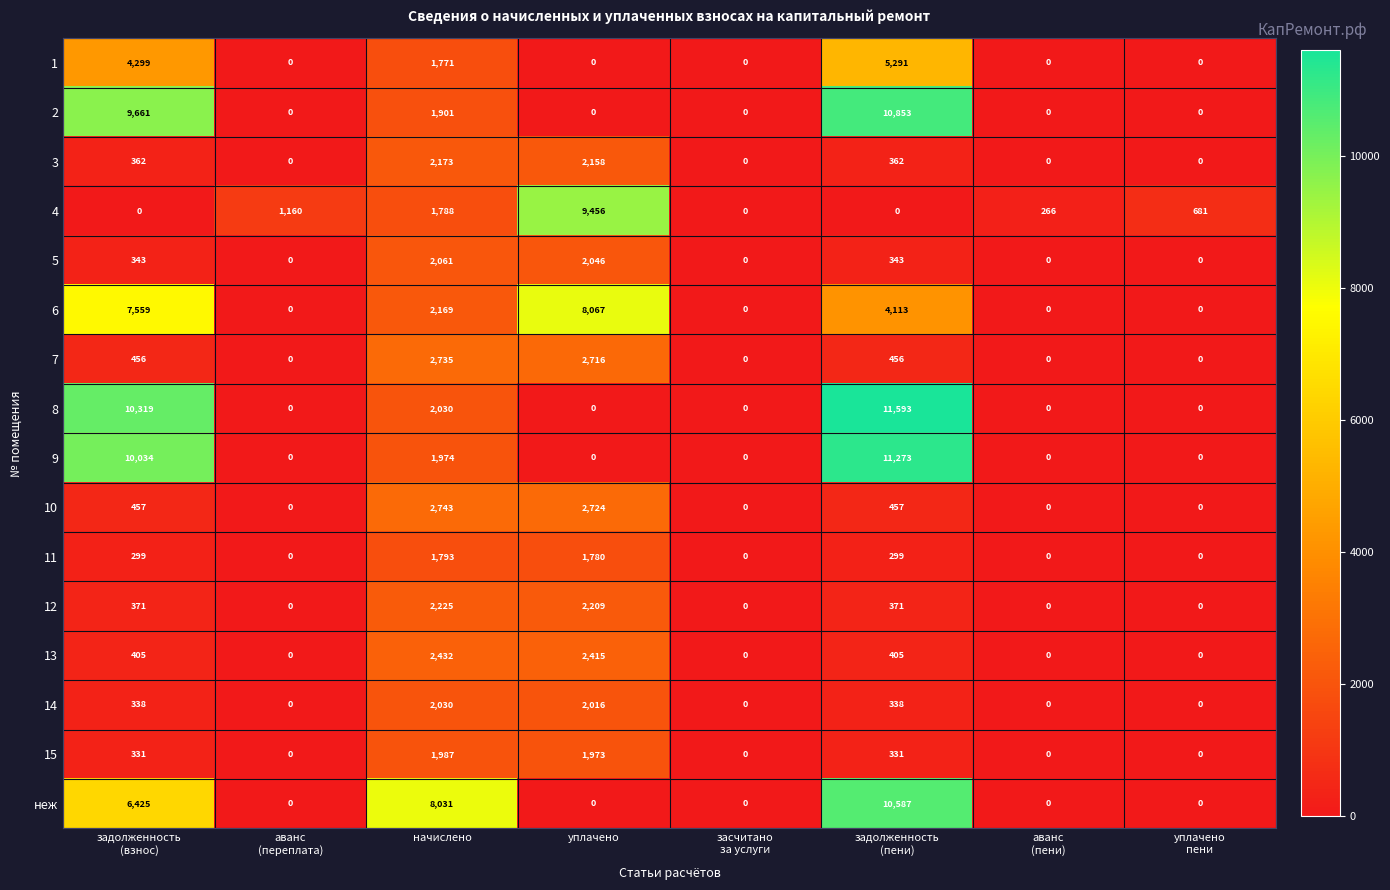

At how many categories does at least one series exceed 6303?

4